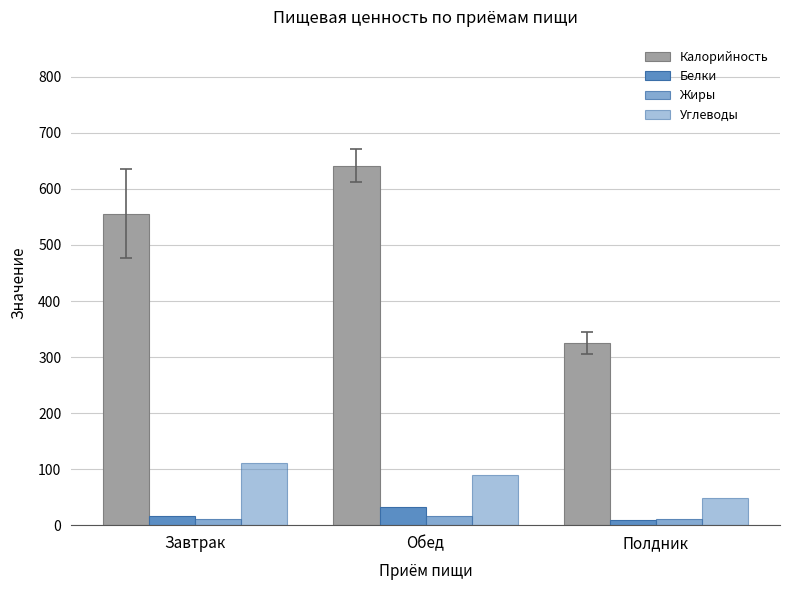

The value of Жиры at Полдник is 10.8. True or false?

True